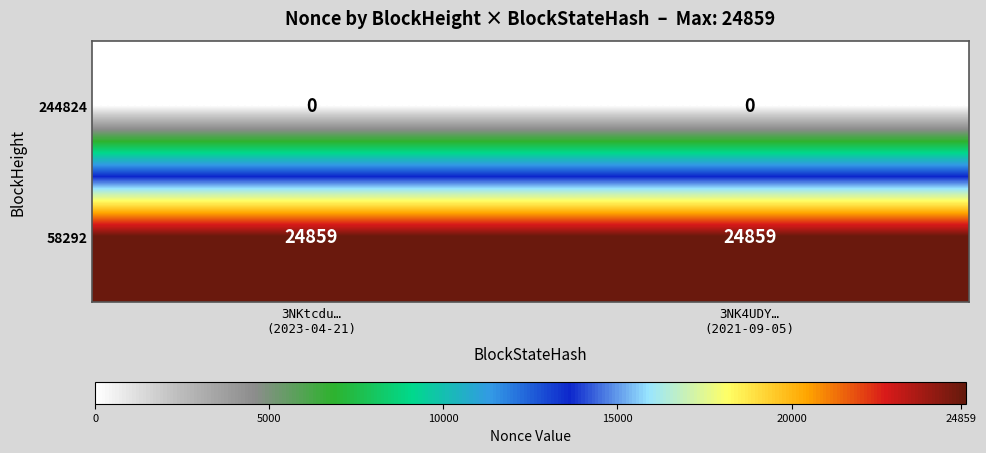

List the series in order of their overall mean, lowest first.

244824, 58292